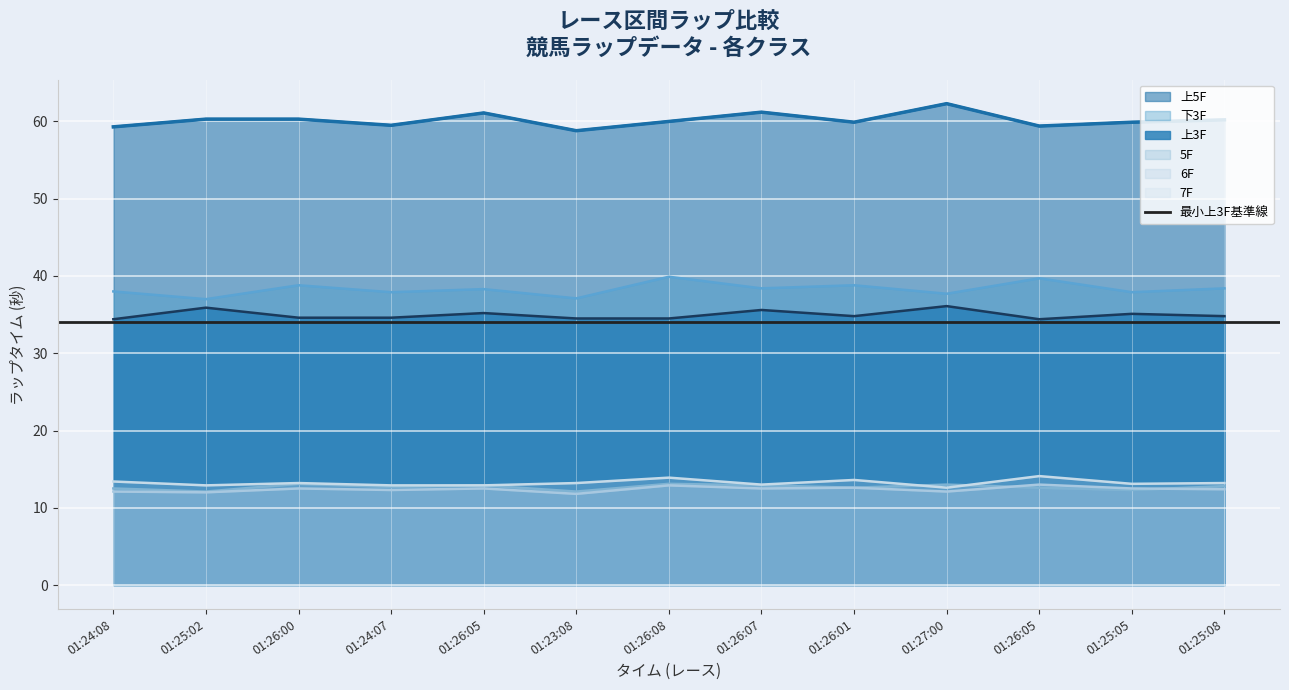

What is the value of the 6F point at the 12th from the left?

12.5